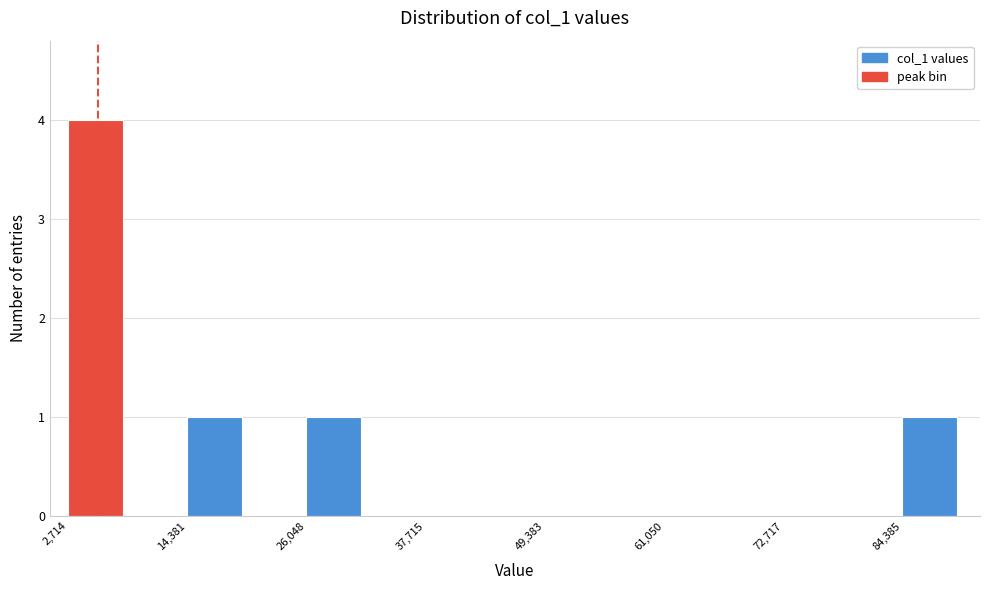

Around what value on the x-axis is the tallest bar? Give the approximate position of its centre, as read against the axis.

6000